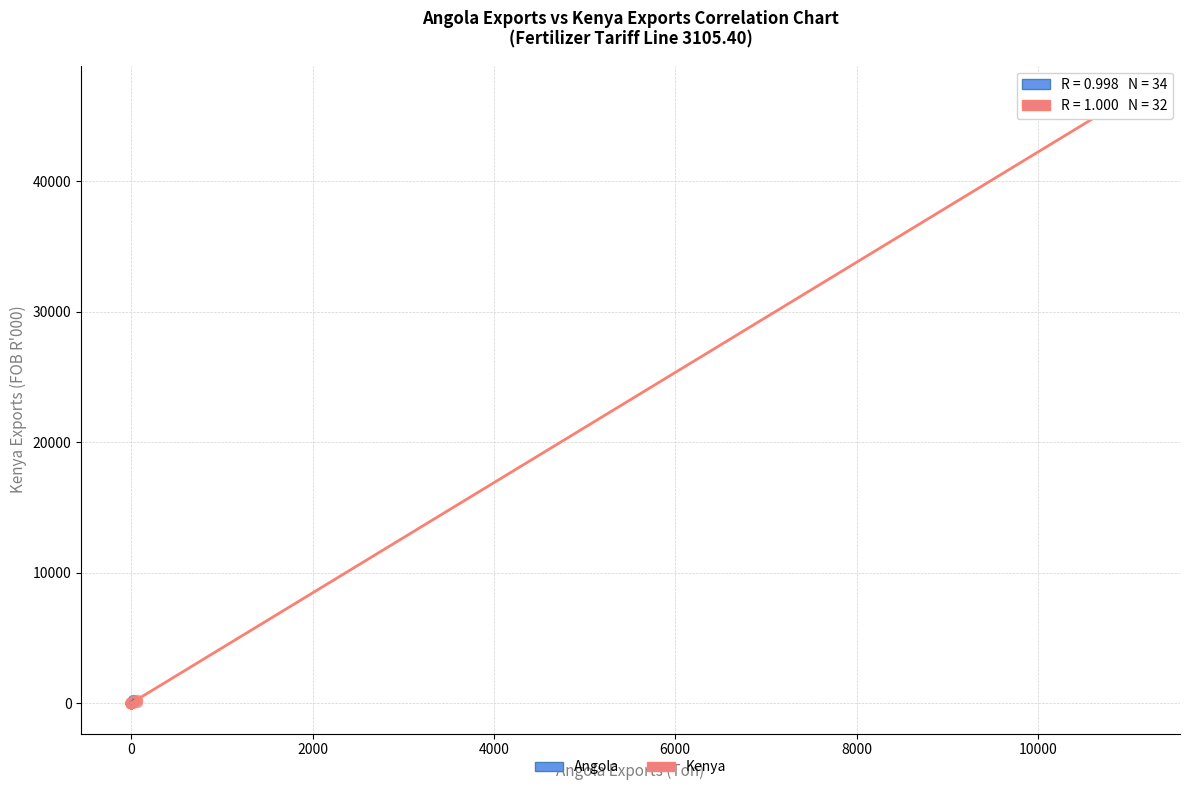

Which series reaches the maximum Y coordinate?

Kenya